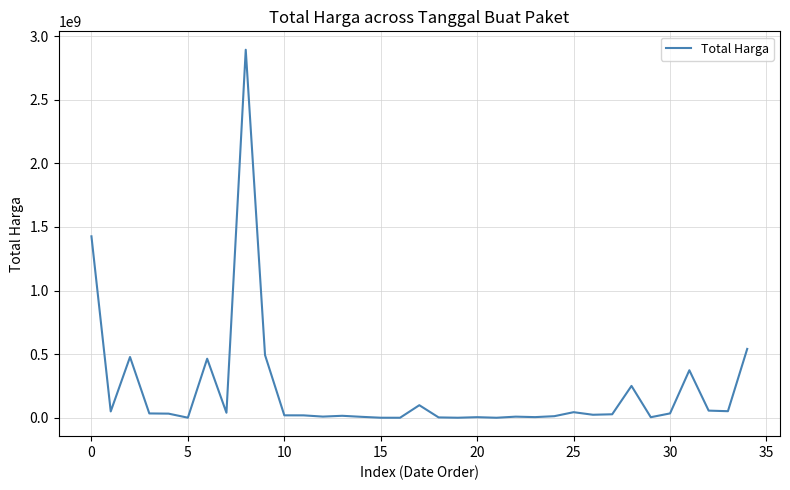

What is the maximum value shown in the chart?

2892122000